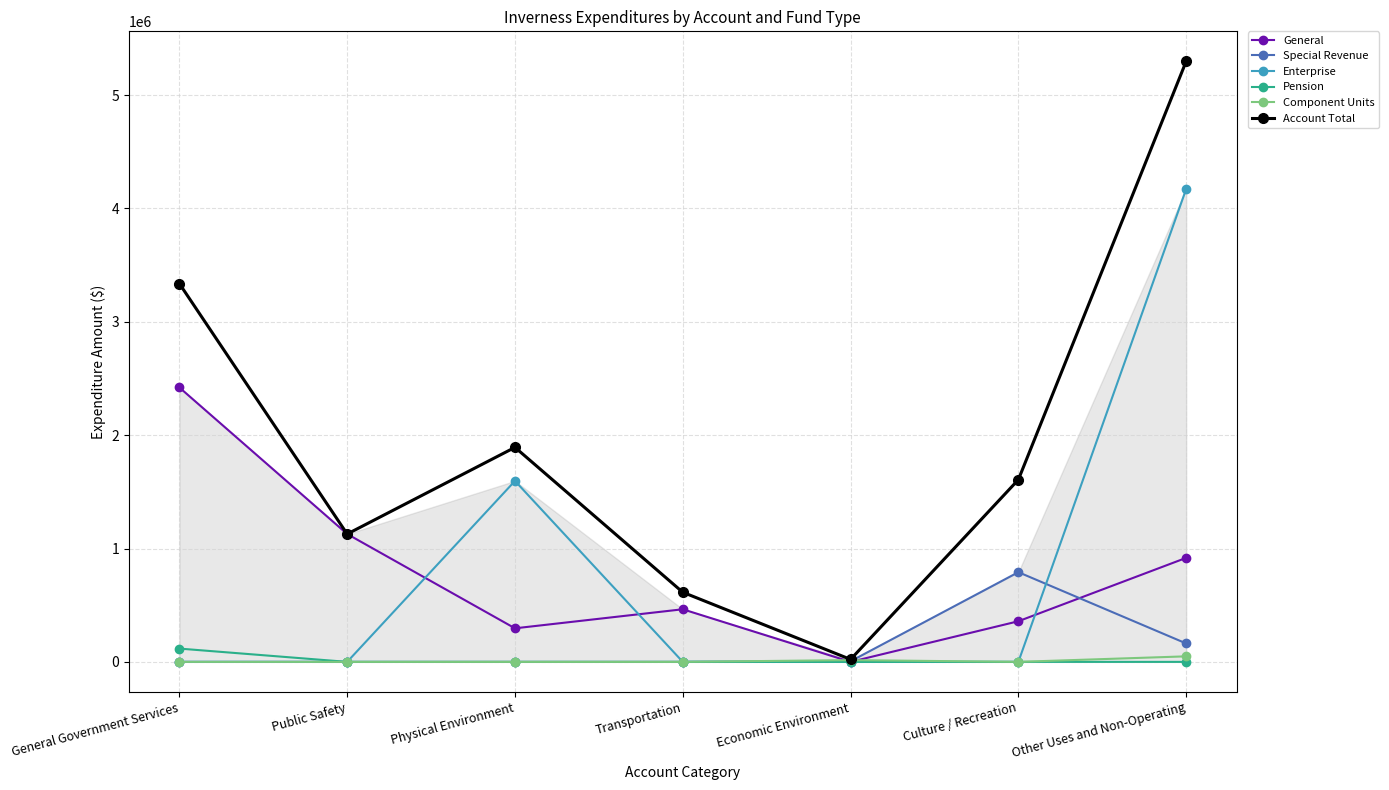

What position from the left is Physical Environment?

3